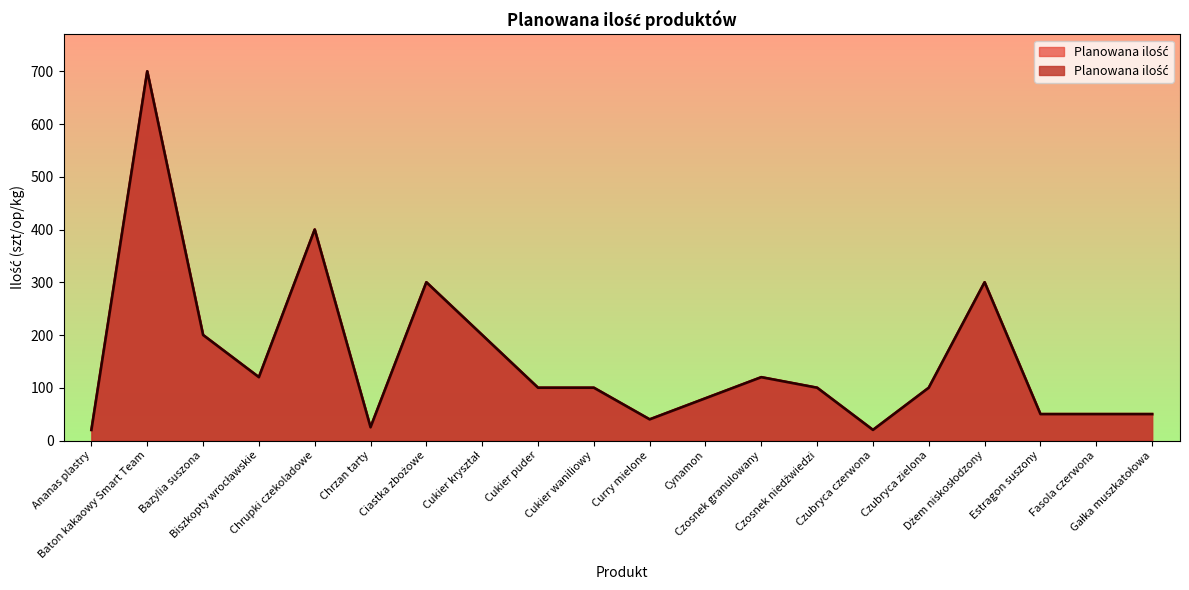

List the labels in order of value, smallest first.

Ananas plastry, Czubryca czerwona, Chrzan tarty, Curry mielone, Estragon suszony, Fasola czerwona, Gałka muszkatołowa, Cynamon, Cukier puder, Cukier waniliowy, Czosnek niedźwiedzi, Czubryca zielona, Biszkopty wrocławskie, Czosnek granulowany, Bazylia suszona, Cukier kryształ, Ciastka zbożowe, Dżem niskosłodzony, Chrupki czekoladowe, Baton kakaowy Smart Team